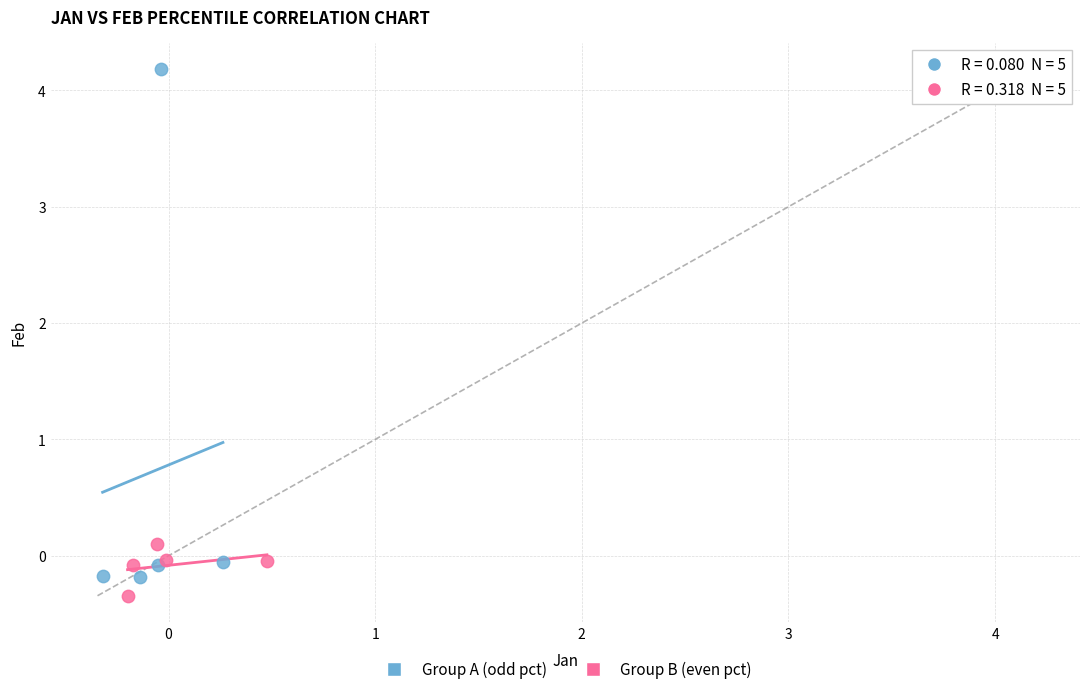

Which series contains the highest Y value?

Group A (odd pct)